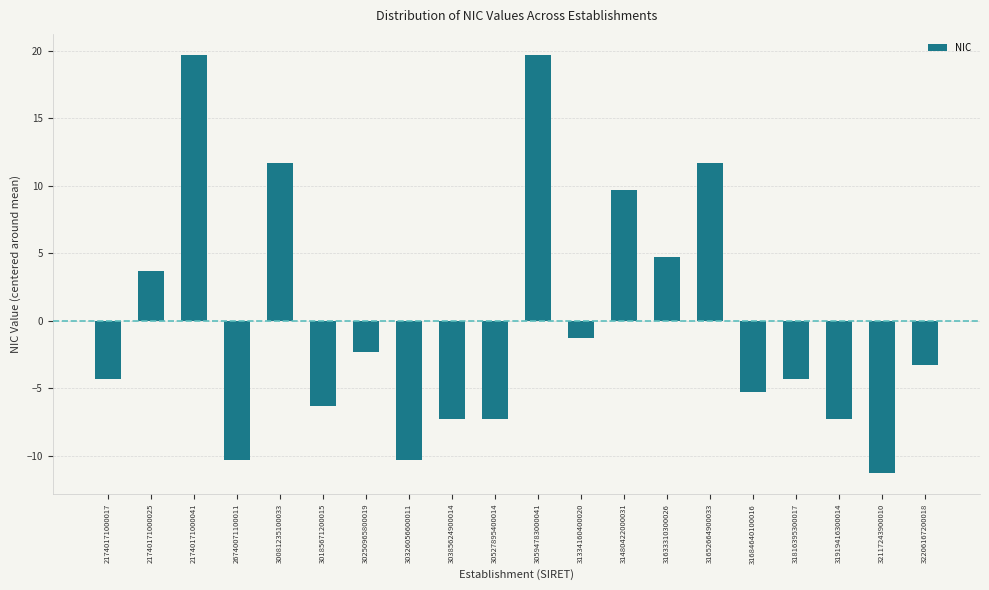

Reading right to left, transcribe all the data shown in this chart.

-3.3	-11.3	-7.3	-4.3	-5.3	11.7	4.7	9.7	-1.3	19.7	-7.3	-7.3	-10.3	-2.3	-6.3	11.7	-10.3	19.7	3.7	-4.3